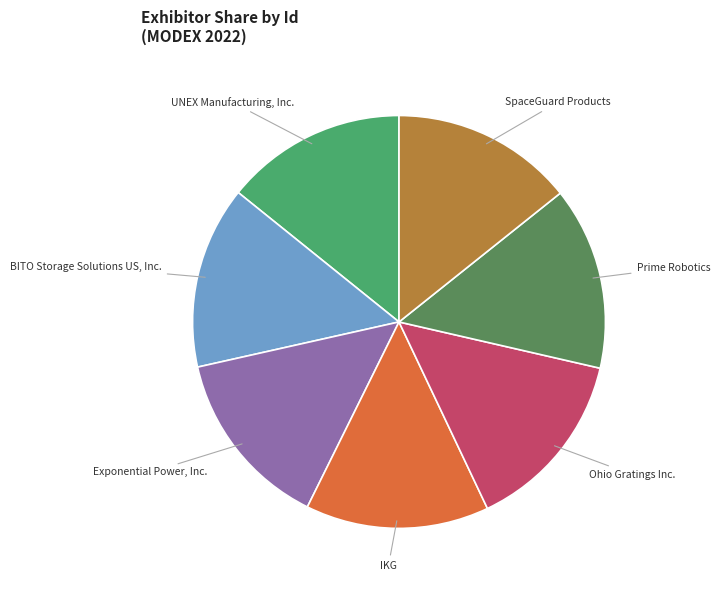

Approximately how many times larger is the value at Prime Robotics compared to Ohio Gratings Inc.?

1.0